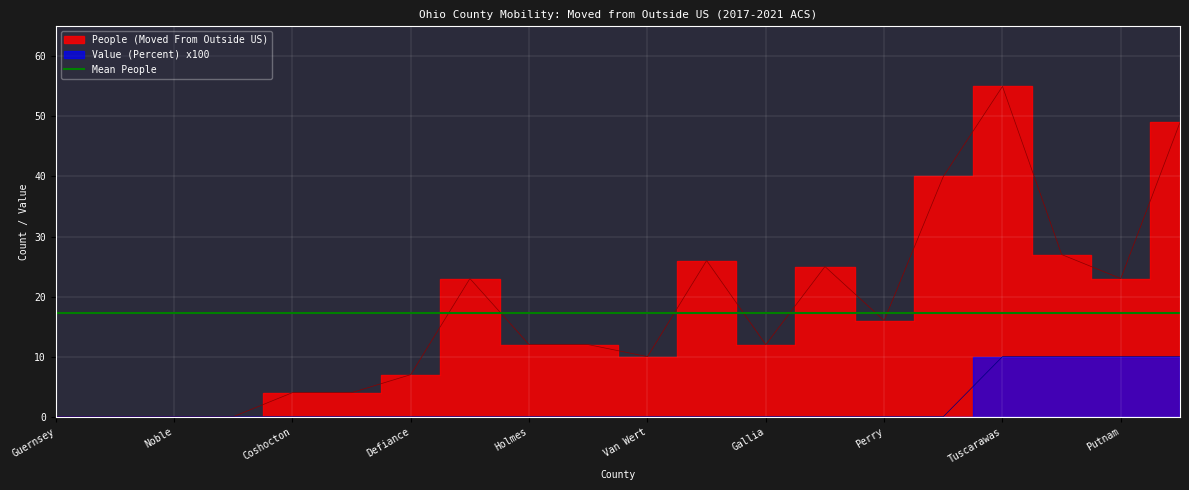

What is the highest value of the Value (Percent) x100 series?

10